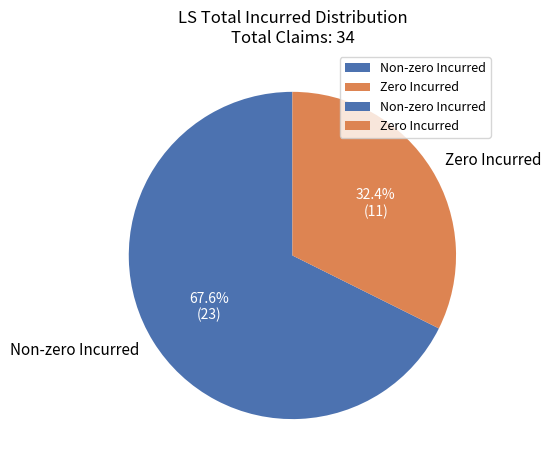

Rank the categories by value from lowest to highest.

Zero Incurred, Non-zero Incurred